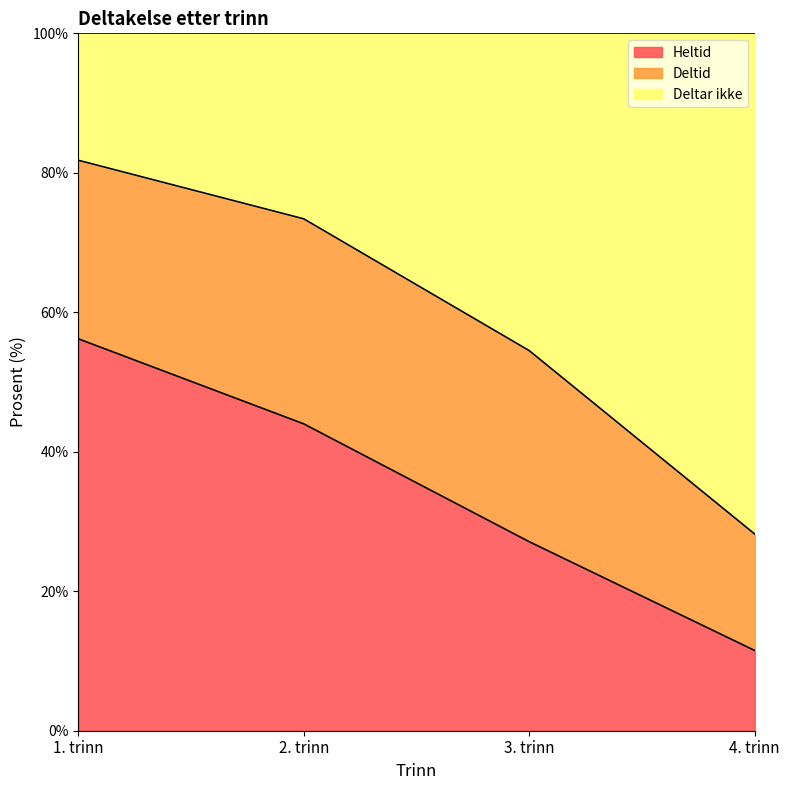

What position from the right is 2. trinn?

3